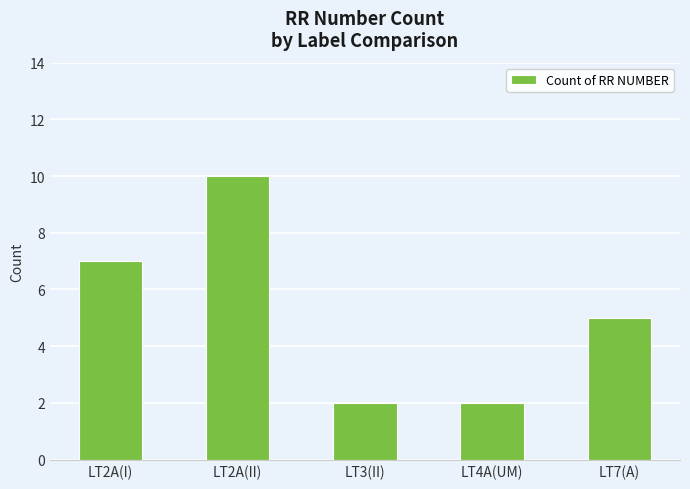

What is the maximum value shown in the chart?

10